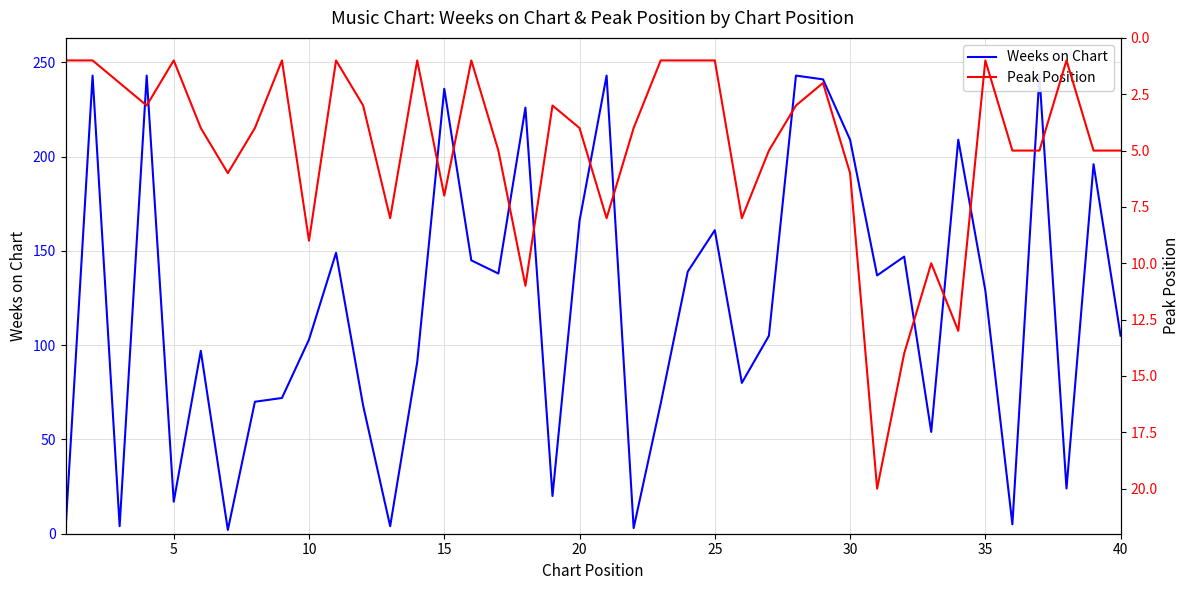

What is the highest value of the Weeks on Chart series?

243